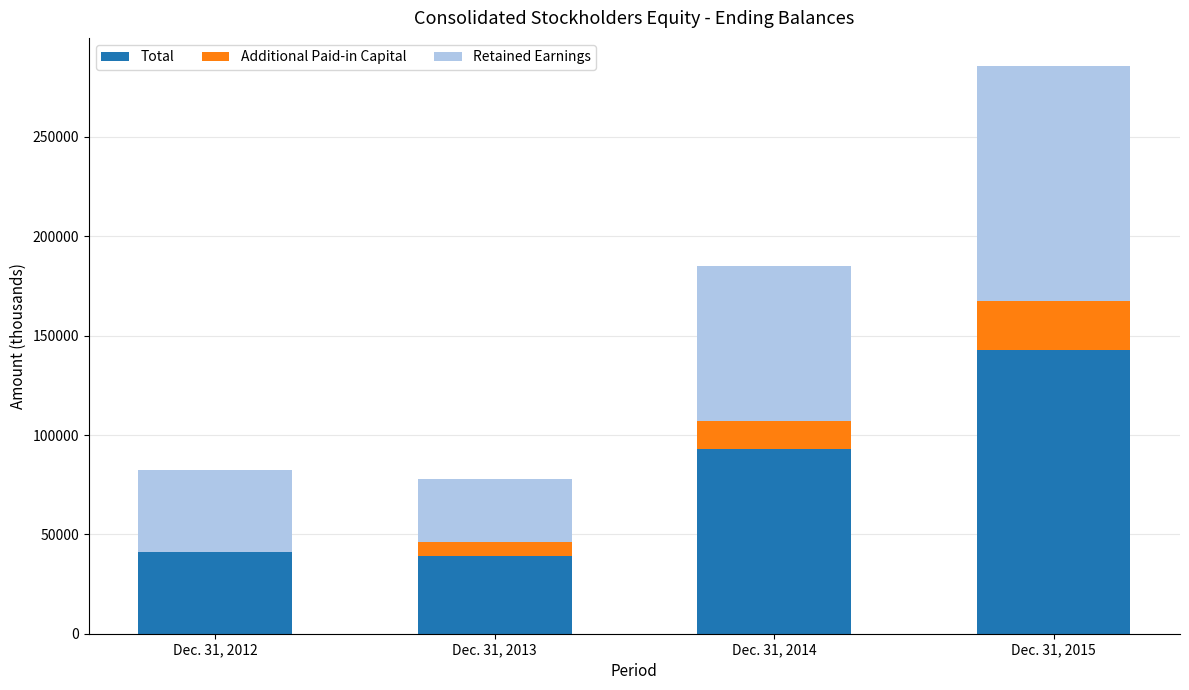

The value of Total at Dec. 31, 2015 is 210461. True or false?

False